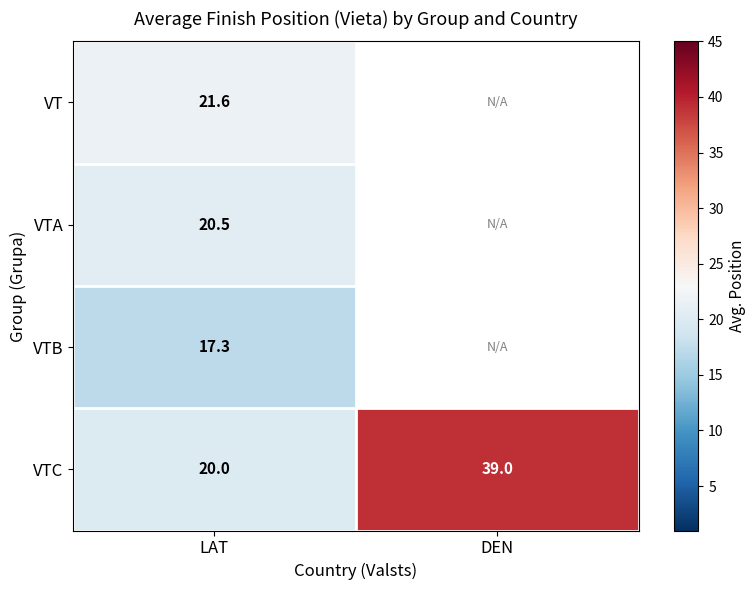

At LAT, list the series in order from smallest to largest.

VTB, VTC, VTA, VT